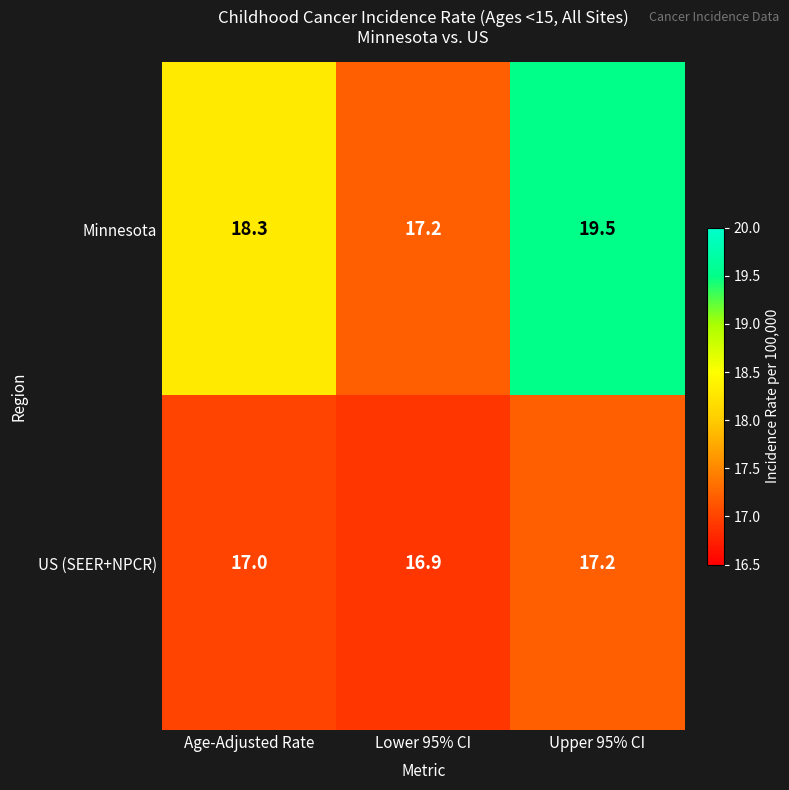

Which series has the largest range (max minus min)?

Minnesota